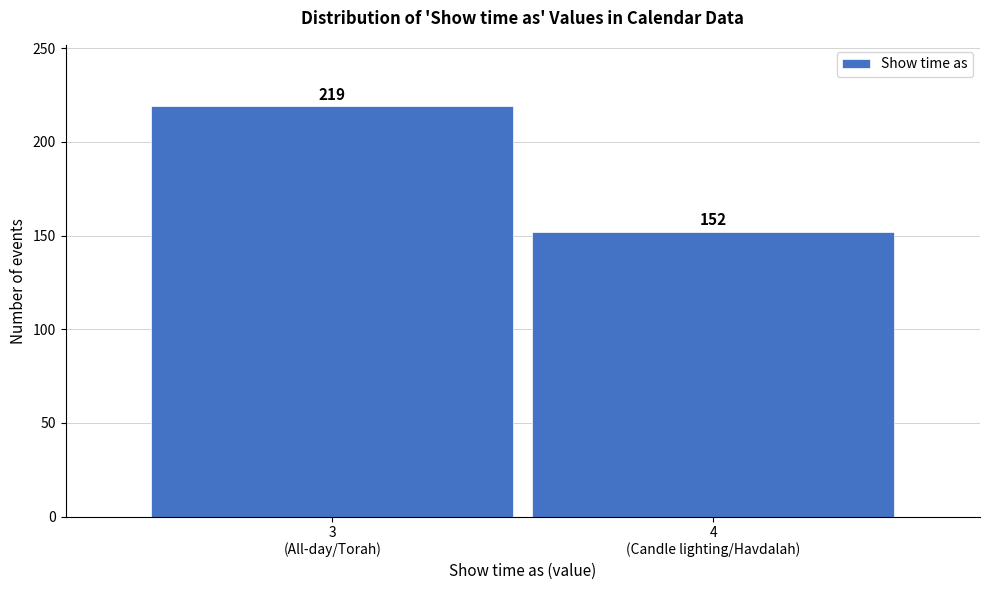

Reading right to left, what are all the values shown in this chart?

152	219